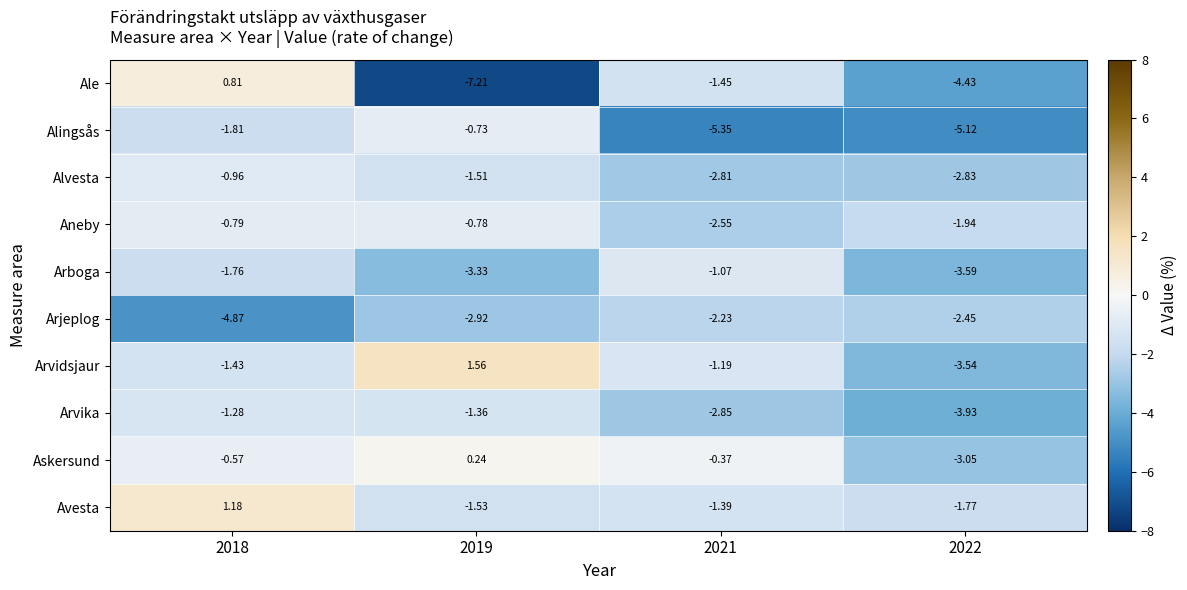

Rank the series at 2021 from highest to lowest value.

Askersund, Arboga, Arvidsjaur, Avesta, Ale, Arjeplog, Aneby, Alvesta, Arvika, Alingsås